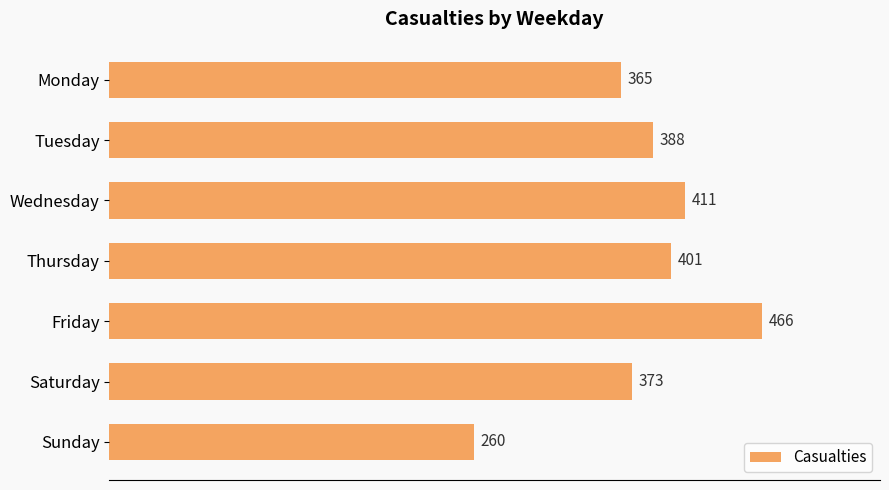

Rank the categories by value from lowest to highest.

Sunday, Monday, Saturday, Tuesday, Thursday, Wednesday, Friday